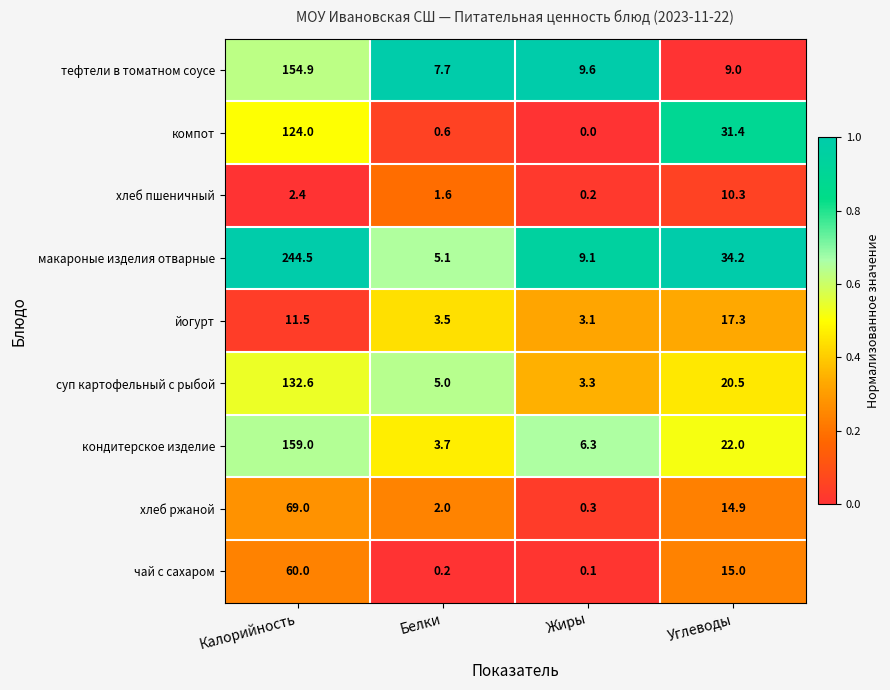

At which category does the chart reach its peak across all series?

Калорийность